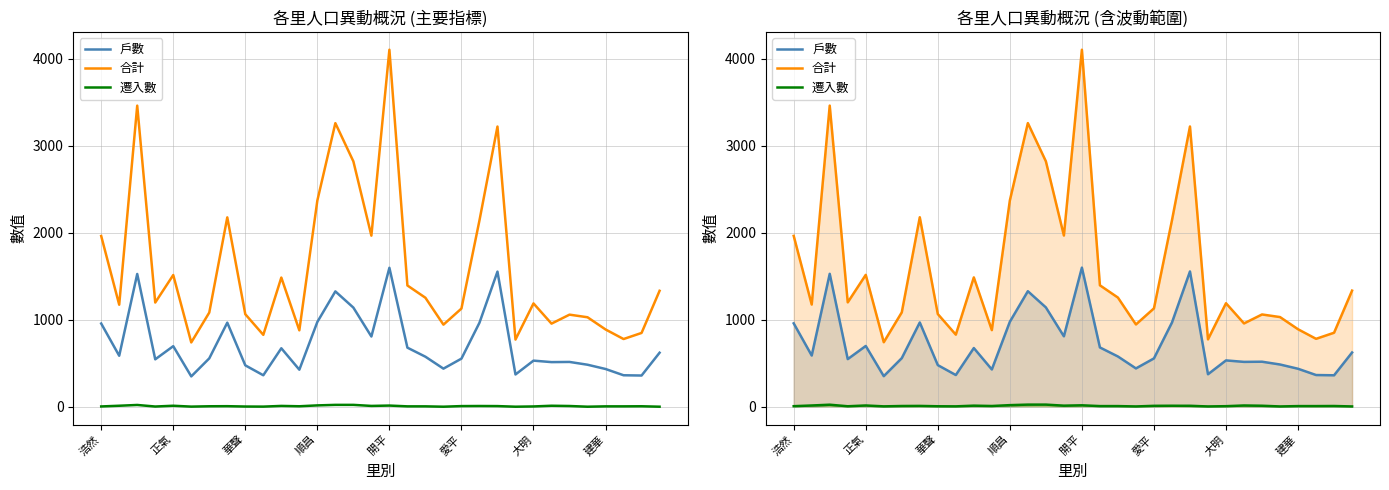

Does the chart display data point markers on the line(s)?

No